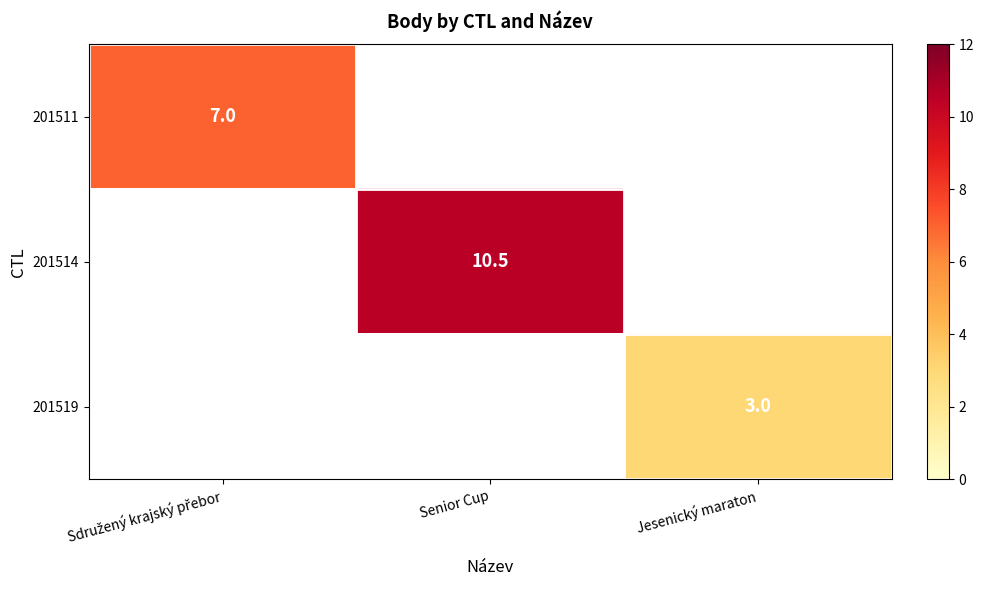

At how many categories does at least one series exceed 6?

2